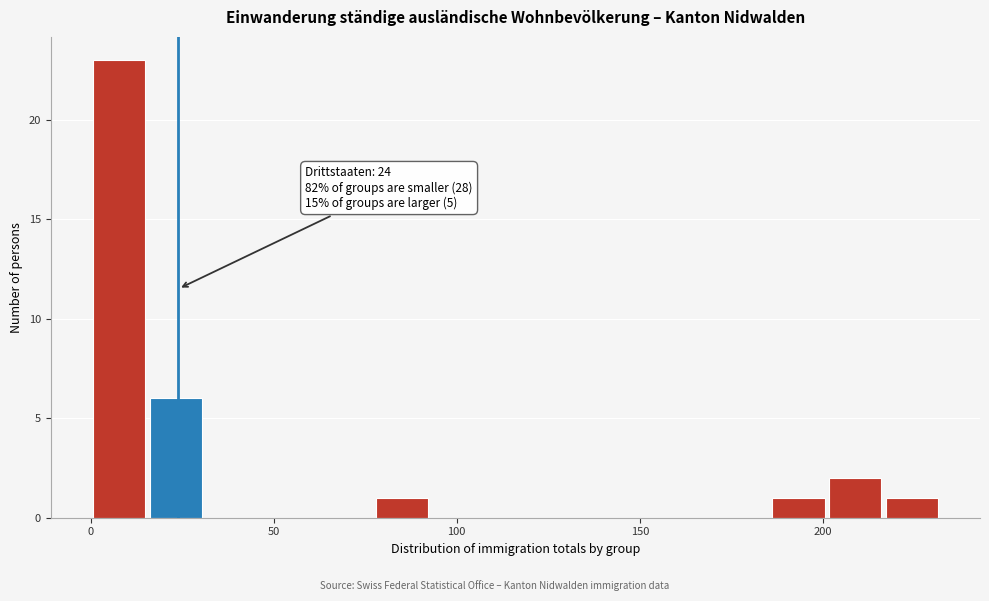

Read against the x-axis, roughly where is the centre of the tallest bar?

10